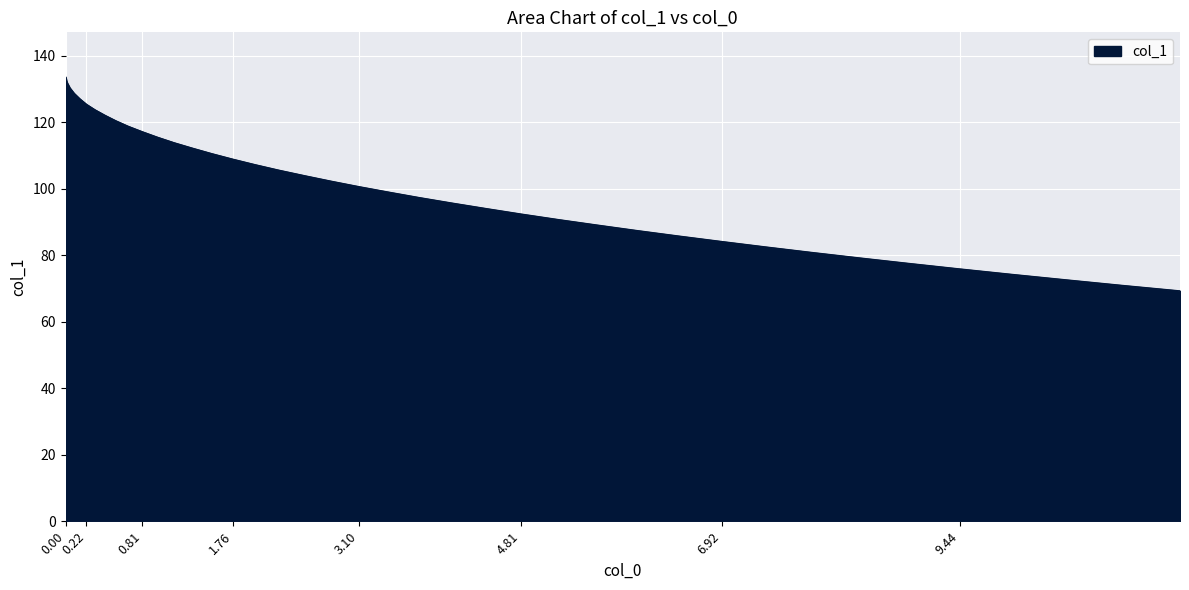

What is the minimum value shown in the chart?

69.3